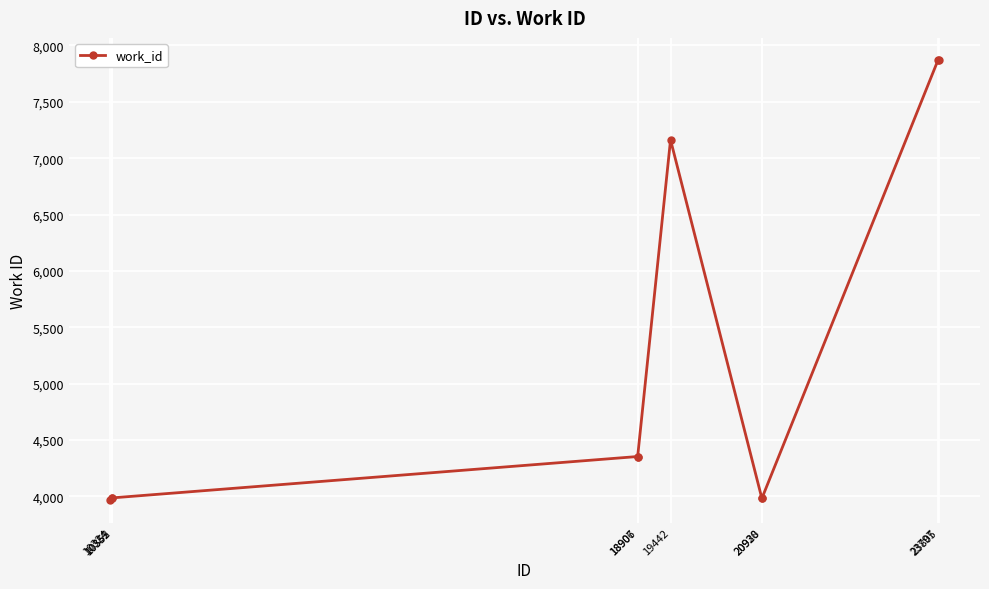

What is the change in value from 10355 to 20930?

-3